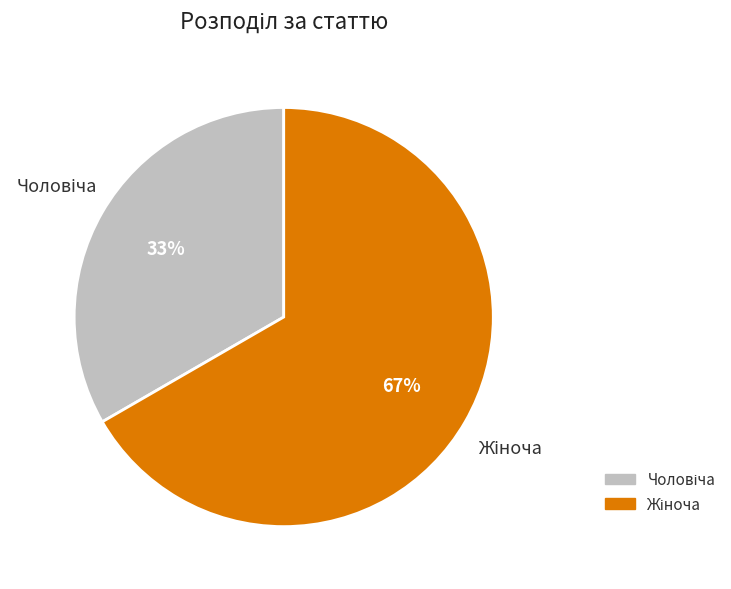

To the nearest percent, what is the average slice percentage?

50%